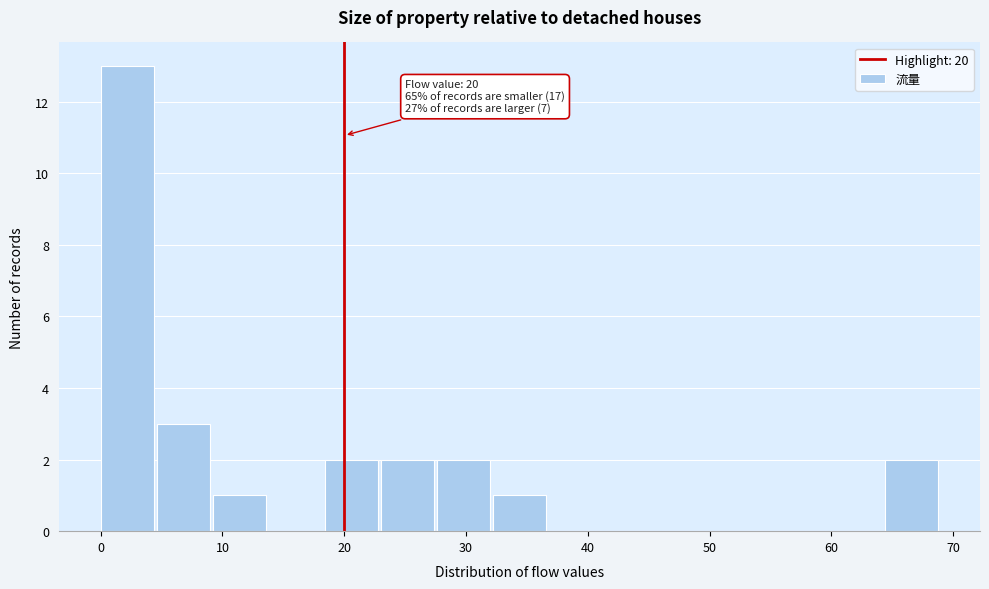

Which range on the x-axis has the tallest bar?

0.0 to 4.6